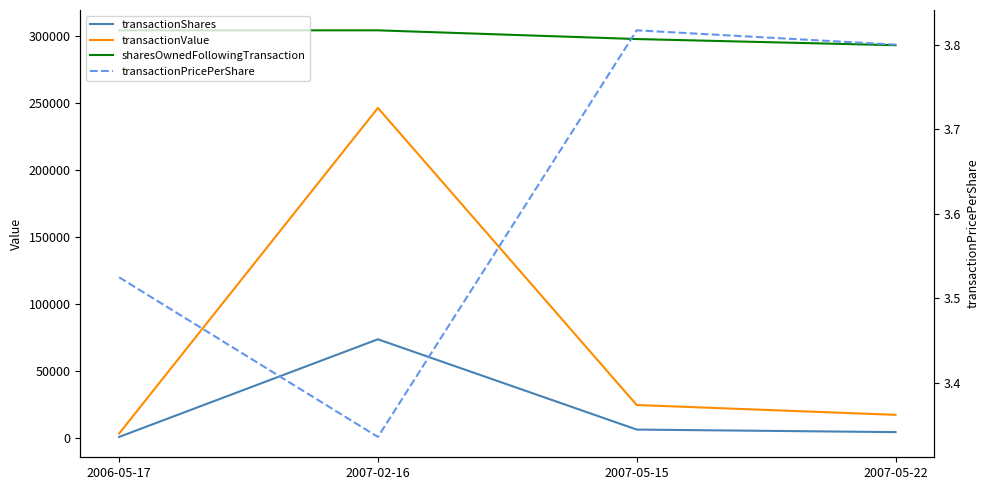

At 2007-05-15, list the series in order from largest to smallest.

sharesOwnedFollowingTransaction, transactionValue, transactionShares, transactionPricePerShare